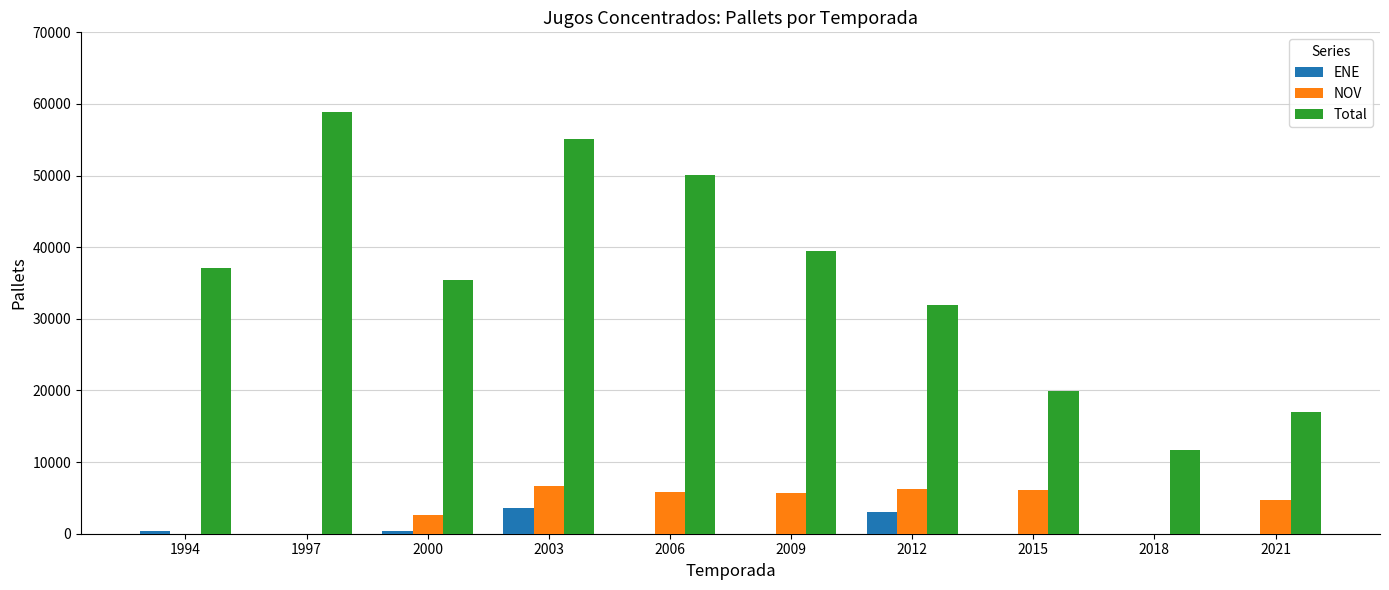

Which series changed the most between 2006 and 2012?

Total